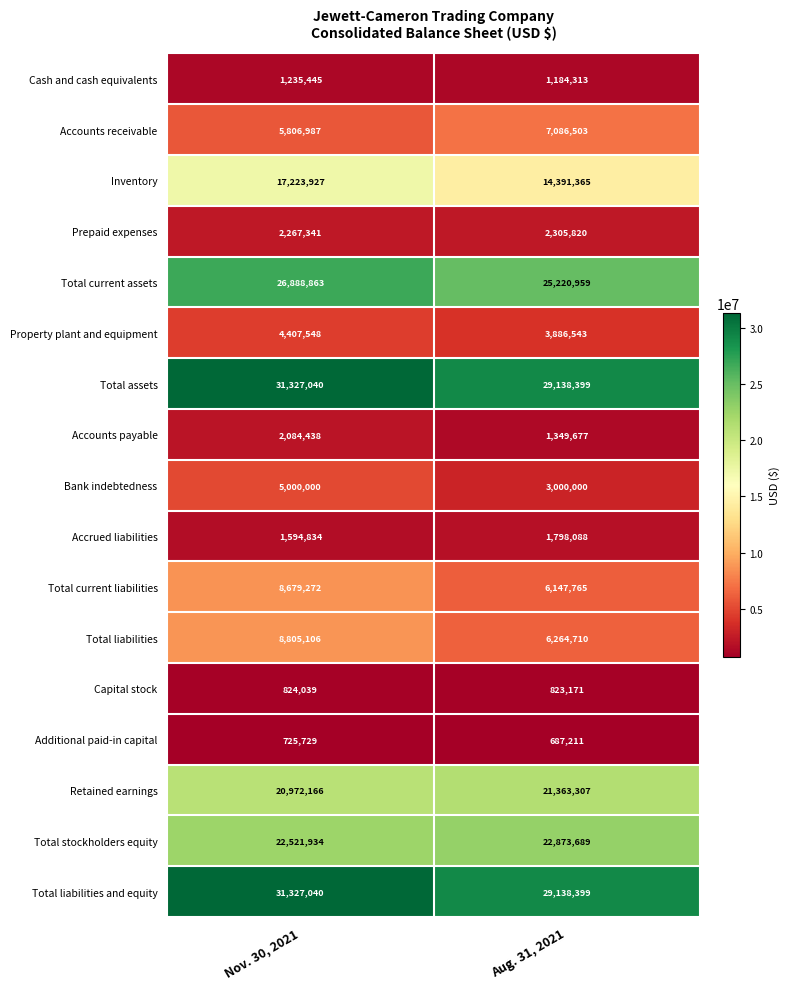

Between Nov. 30, 2021 and Aug. 31, 2021, which series saw the biggest shift?

Inventory